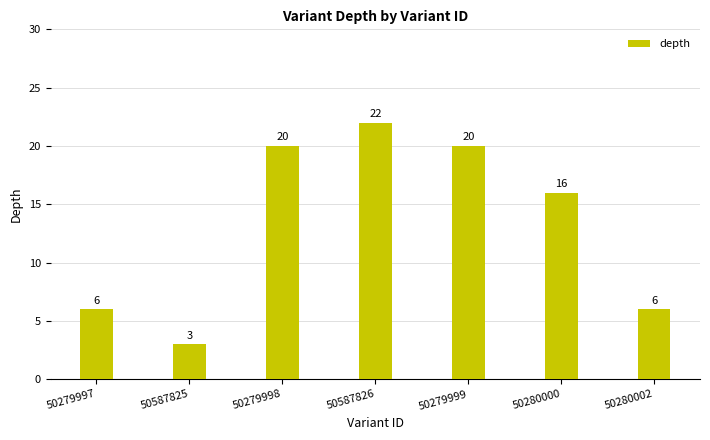

What is the difference between the maximum and minimum values?

19